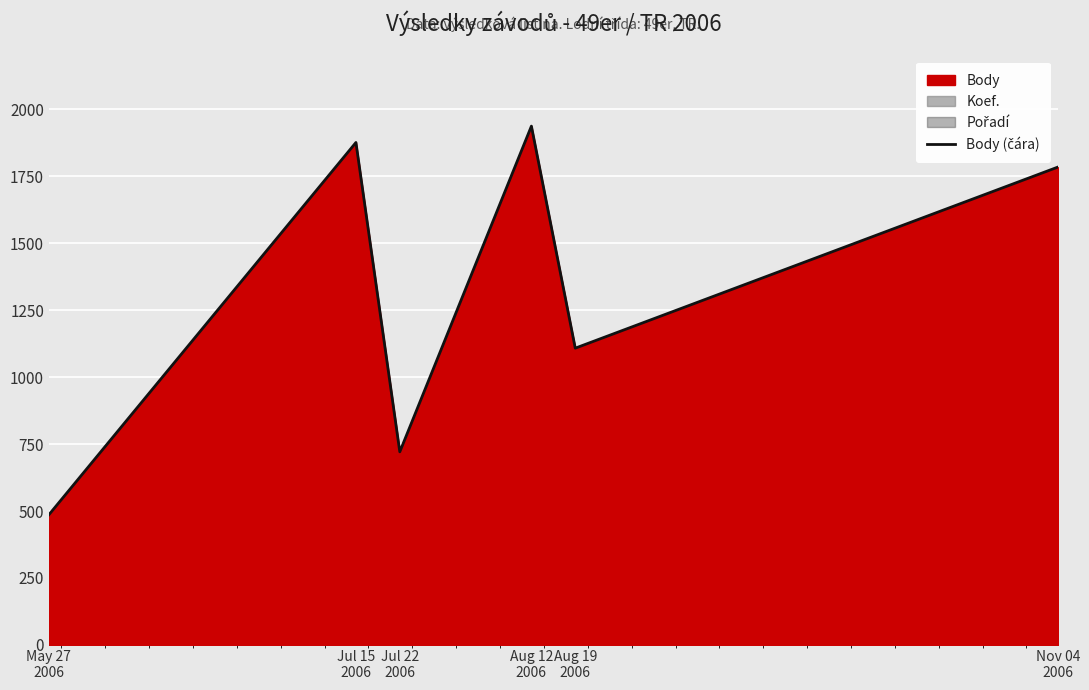

List the labels in order of value, smallest first.

May 27
2006, Jul 22
2006, Aug 19
2006, Nov 04
2006, Jul 15
2006, Aug 12
2006